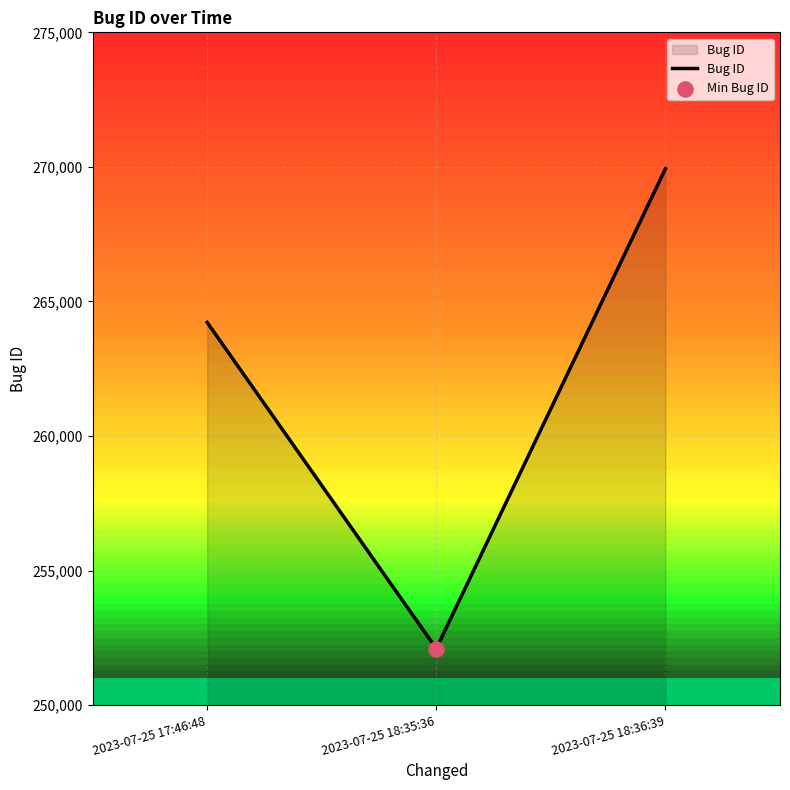

What is the change in value from 2023-07-25 17:46:48 to 2023-07-25 18:36:39?

+5713